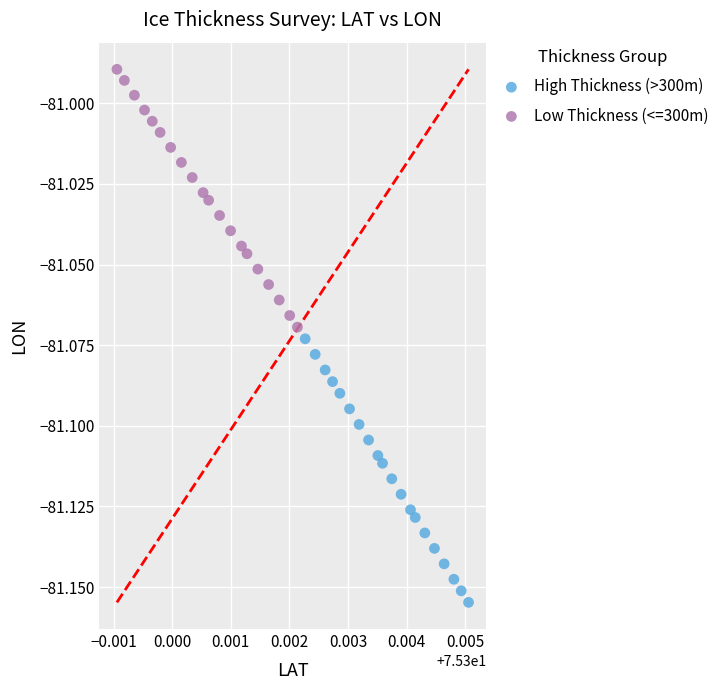

Which series reaches the minimum Y coordinate?

High Thickness (>300m)